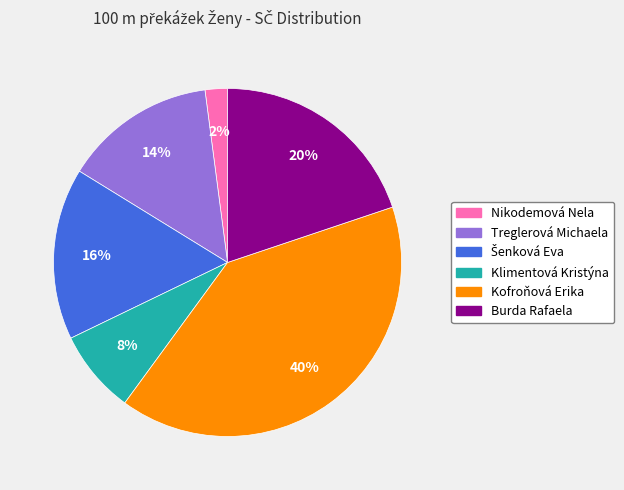

Which slice is the smallest?

Nikodemová Nela